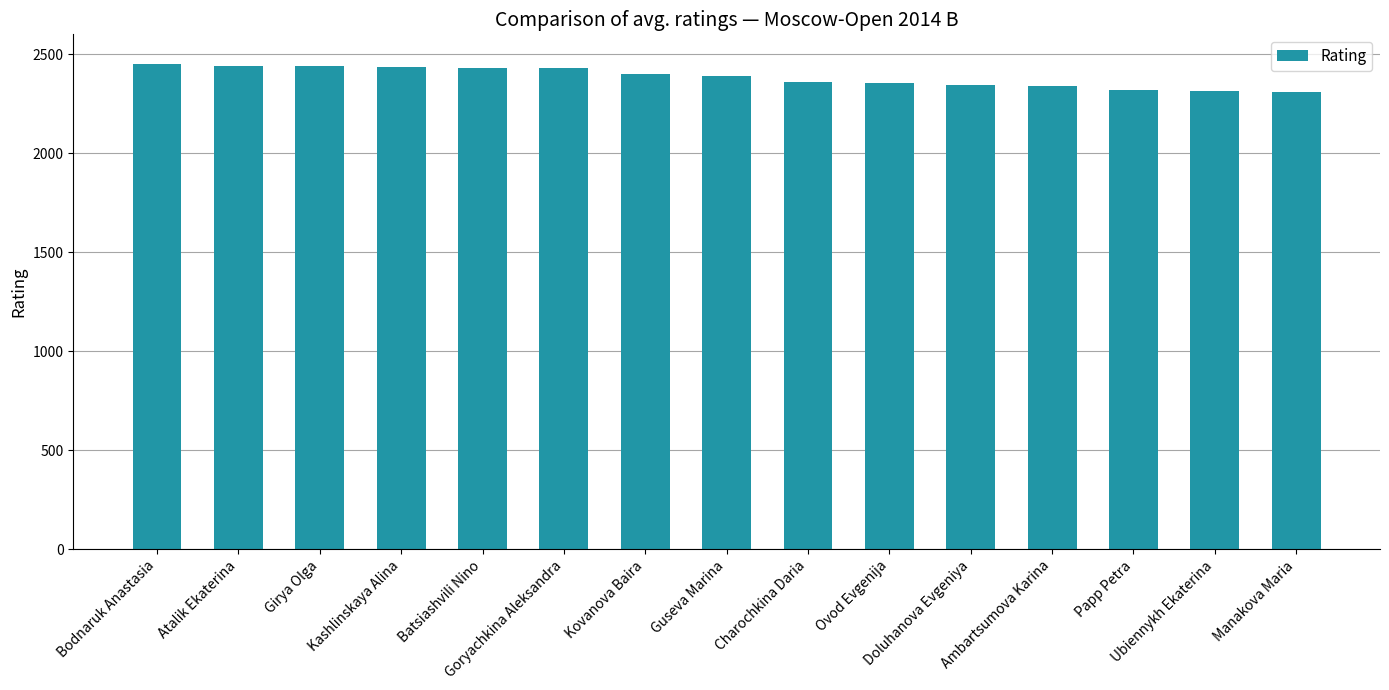

How many distinct data groups are displayed?

1